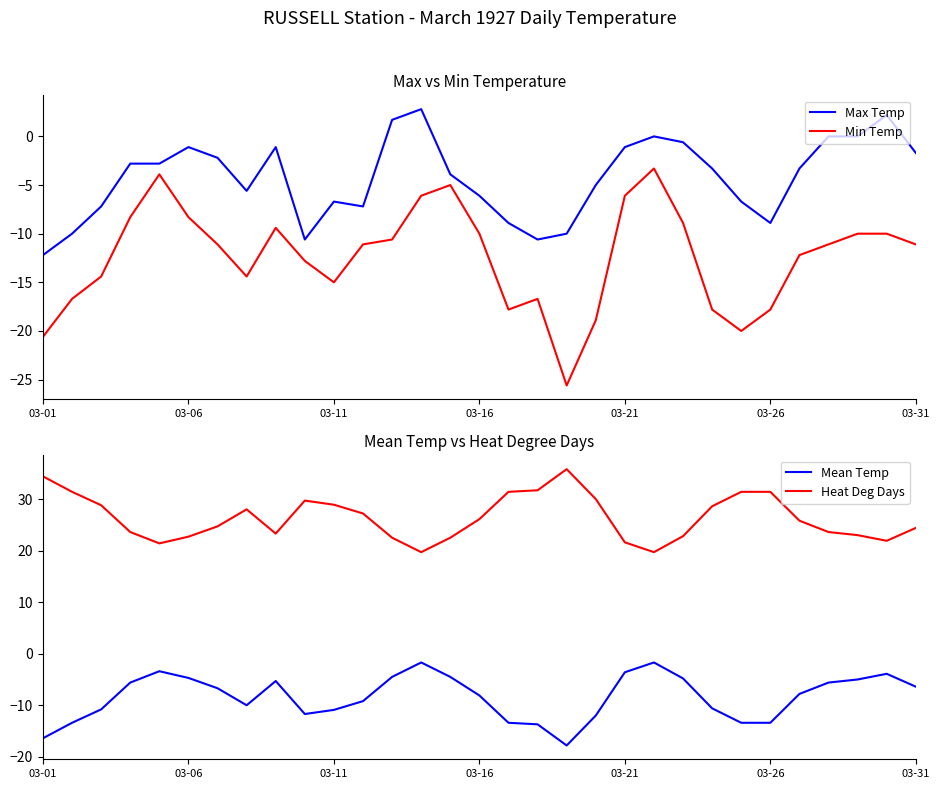

At how many categories does at least one series exceed -25?

31